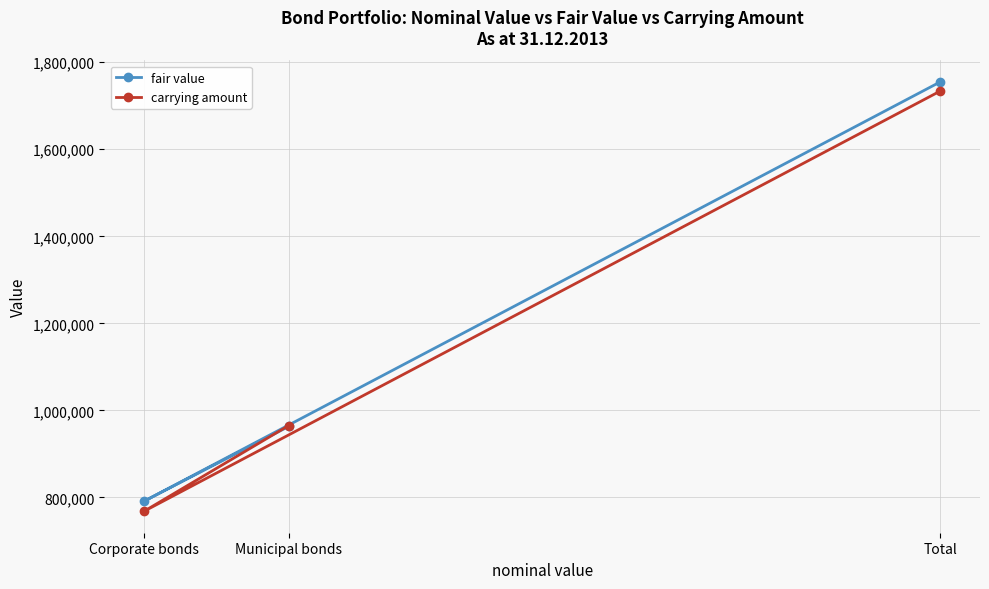

What is the value of the fair value point at the 1st from the left?

791503